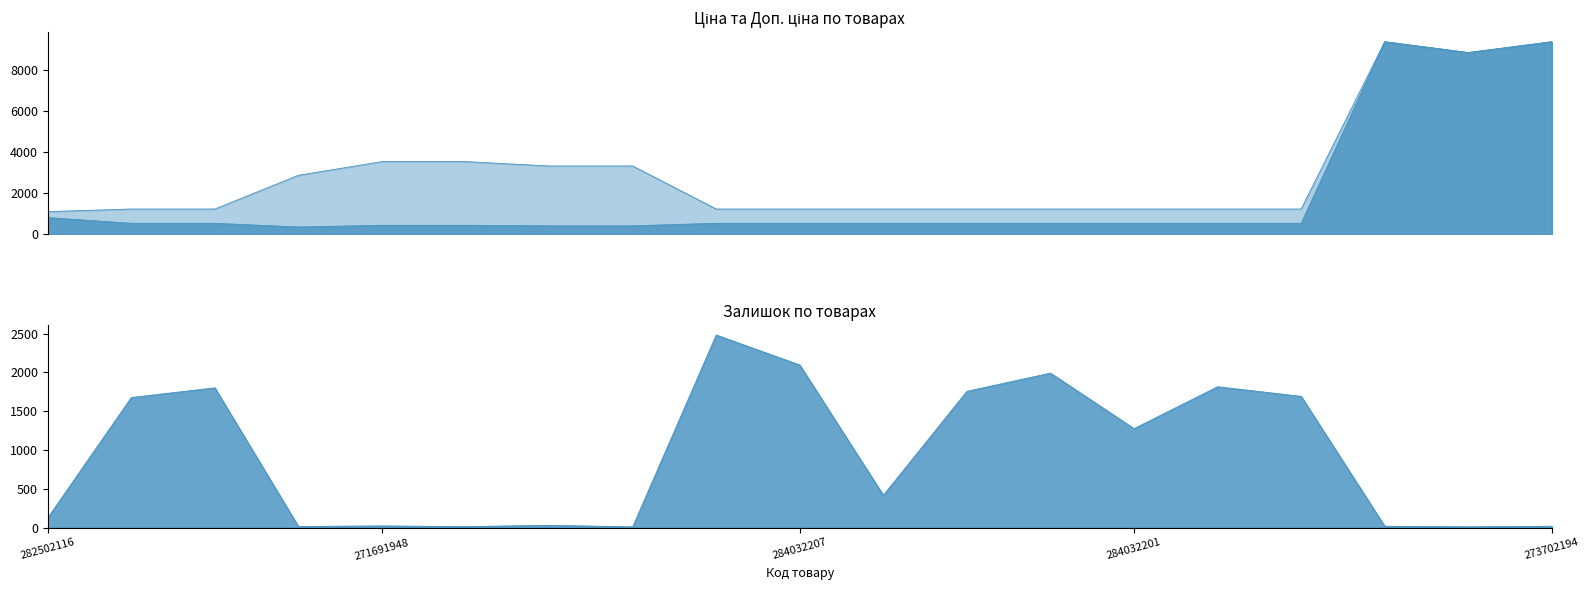

Reading left to right, what are all the values shown in this chart?

Ціна: 818.5	539.0	539.0	359.9	443.1	443.1	416.6	416.6	539.0	539.0	539.0	539.0	539.0	539.0	539.0	539.0	9384.0	8856.7	9384.0
Доп. ціна: 1109.2	1235.4	1235.4	2878.8	3545.0	3545.0	3332.5	3332.5	1235.4	1235.4	1235.4	1235.4	1235.4	1235.4	1235.4	1235.4	9384.0	8856.7	9384.0
Залишок: 125.0	1677.0	1802.0	15.0	22.0	13.0	30.0	10.0	2483.0	2096.0	417.0	1757.0	1992.0	1276.0	1816.0	1692.0	18.0	11.0	18.0